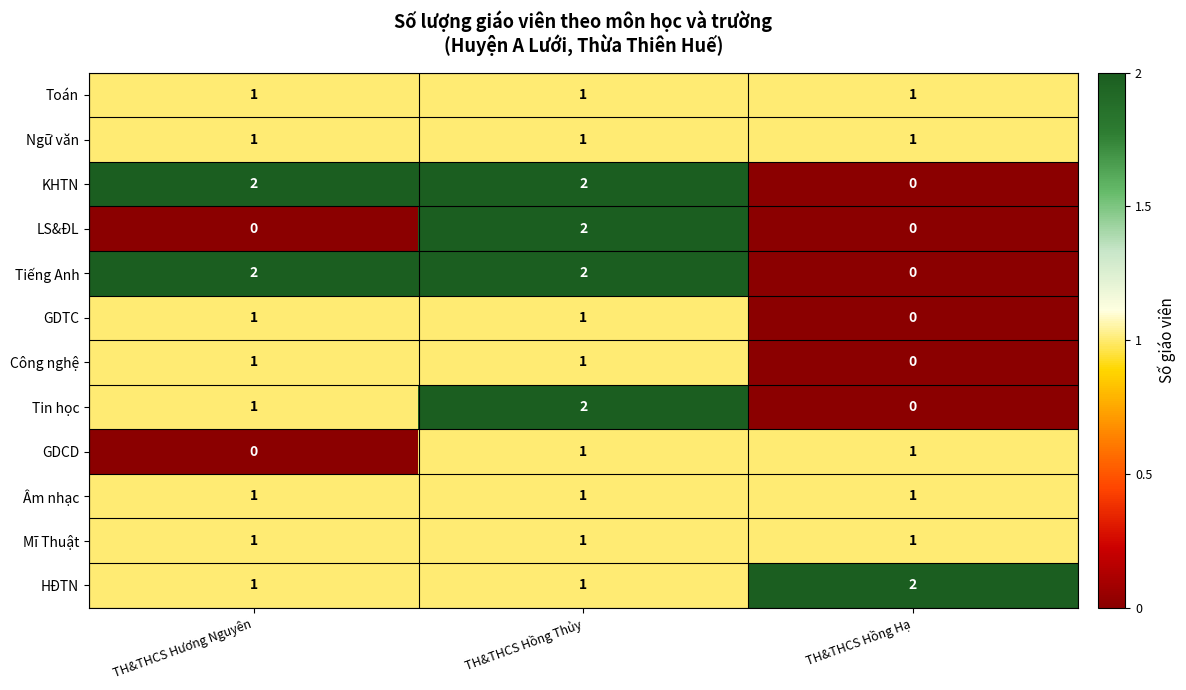

Is it true that Ngữ văn equals 2 at TH&THCS Hương Nguyên?

False